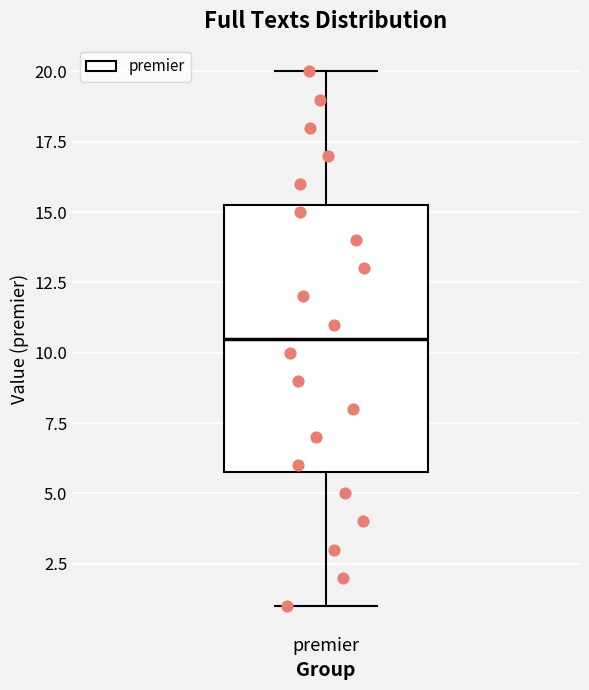

Read this box plot against the y-axis: the position of the median line, the range covered by the box, and the ends of both whiskers. The values are not printed on the chart, so give them approximately, as read against the axis.

median 10.5, box 6.0 to 15.5, whiskers 1.0 to 20.0